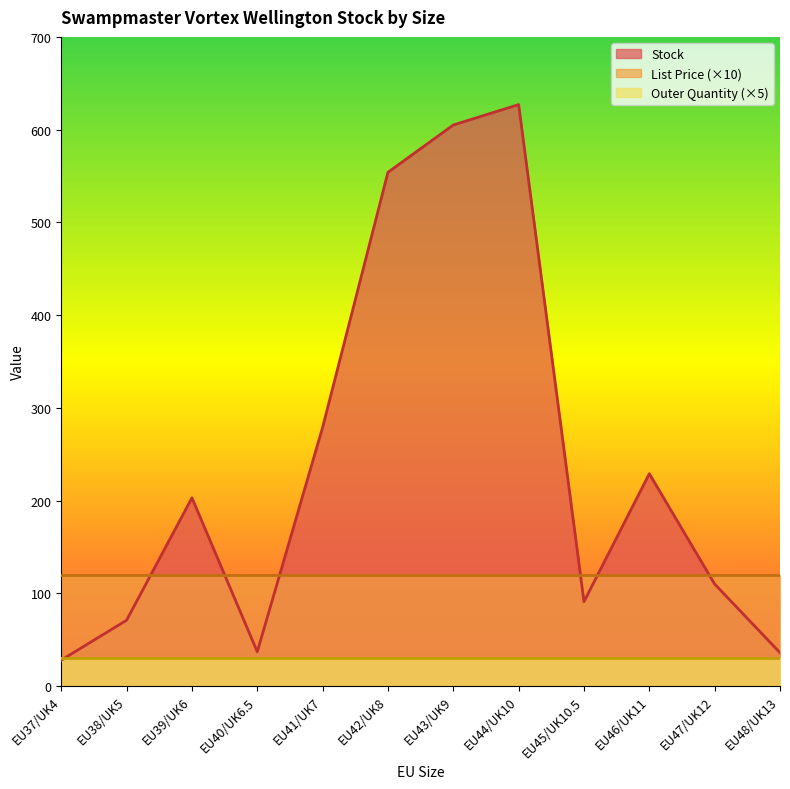

True or false: List Price has more than 1 points higher than both neighbors.

False